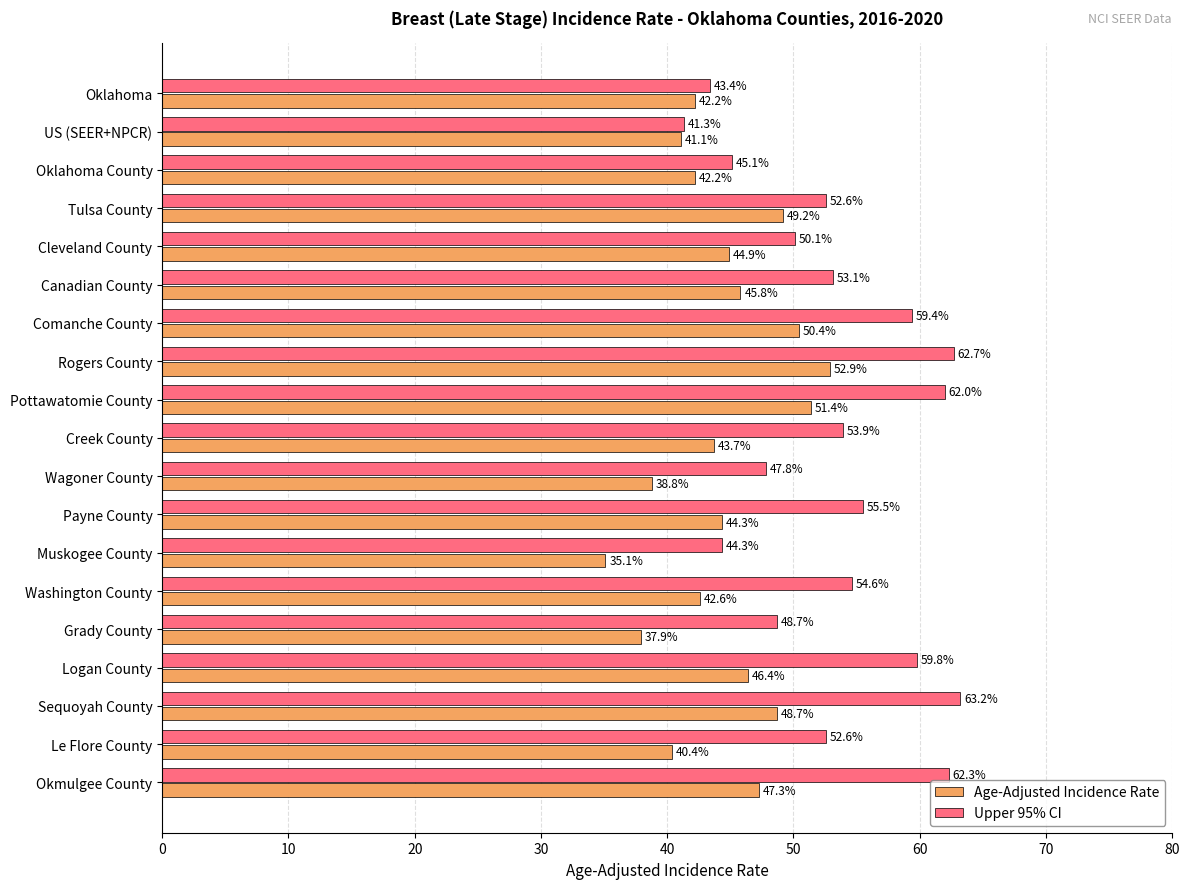

At which label does Upper 95% CI reach its peak?

Sequoyah County